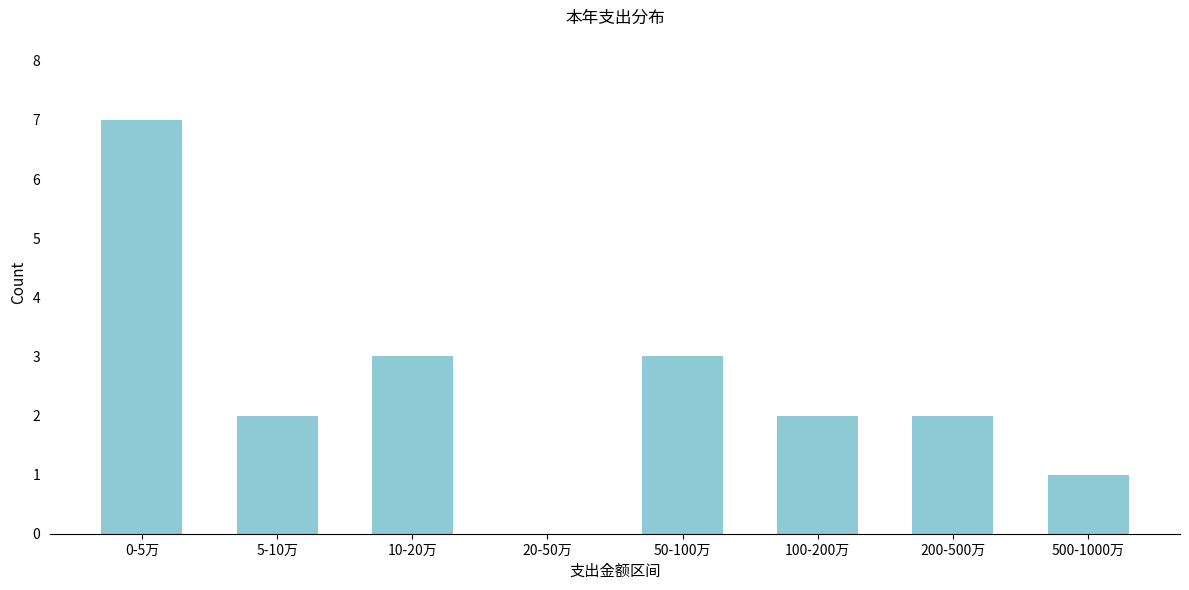

Reading left to right, transcribe all the data shown in this chart.

0-5万=7	5-10万=2	10-20万=3	20-50万=0	50-100万=3	100-200万=2	200-500万=2	500-1000万=1